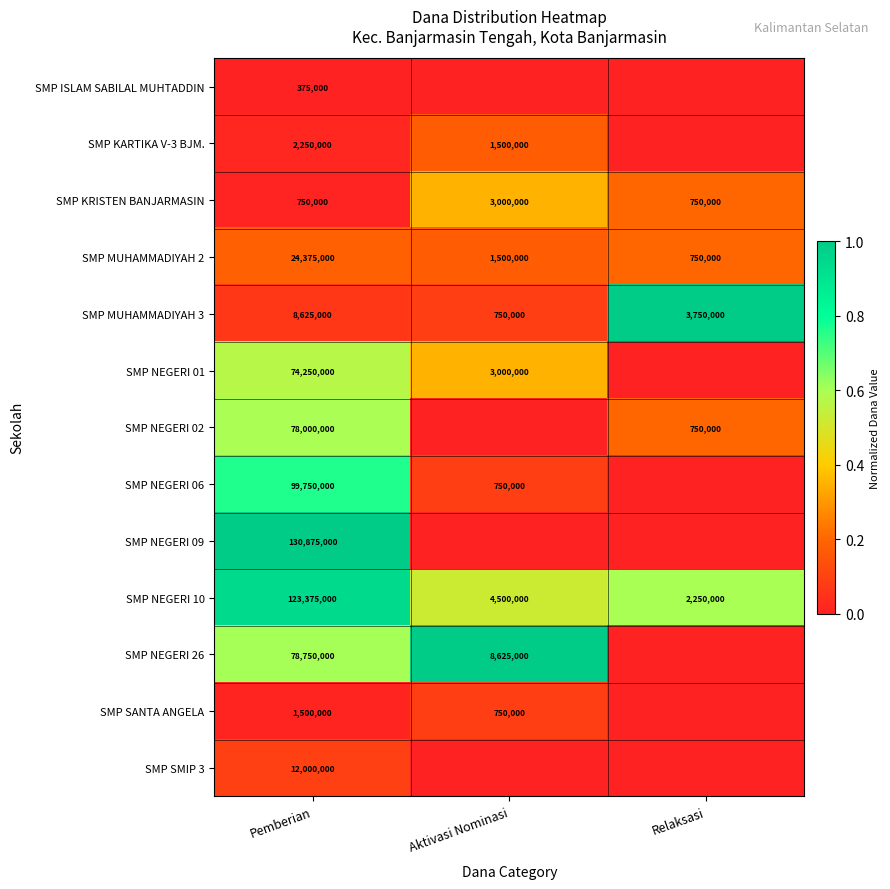

How many series are shown in this chart?

13